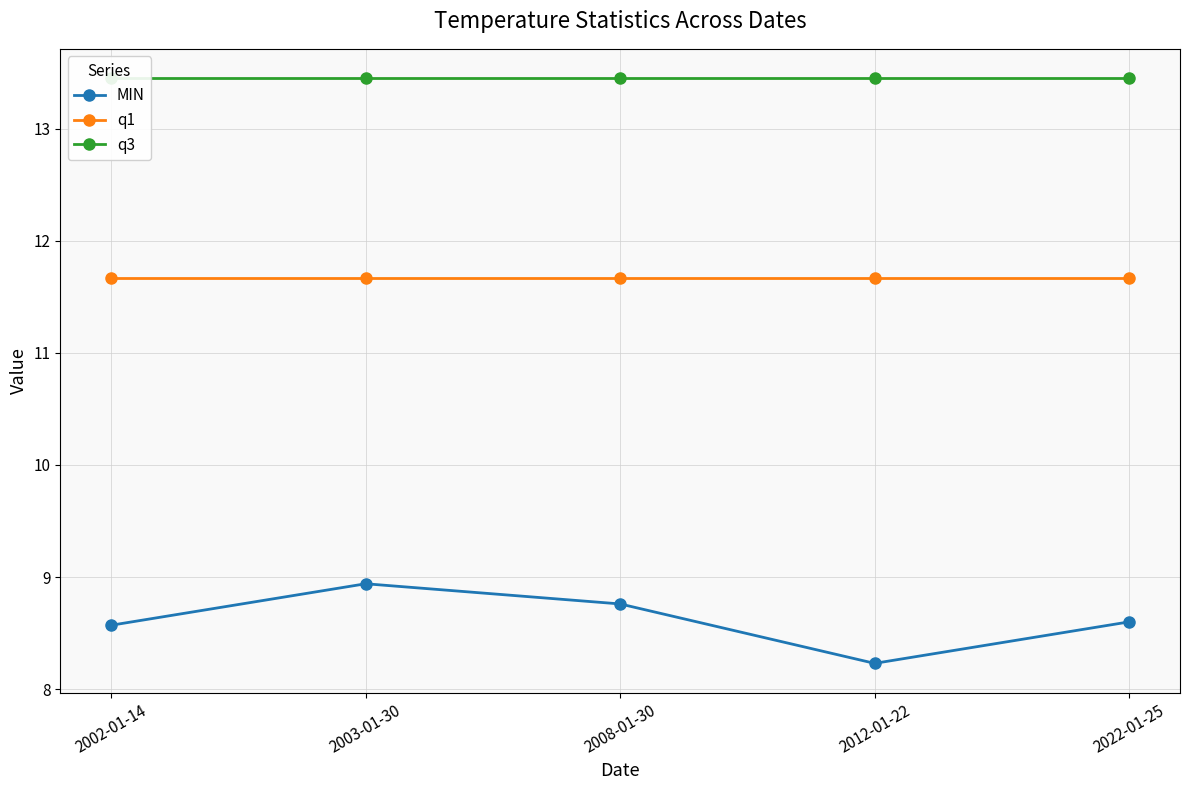

What is the sum of the MIN values at 2003-01-30 and 2022-01-25?

17.5